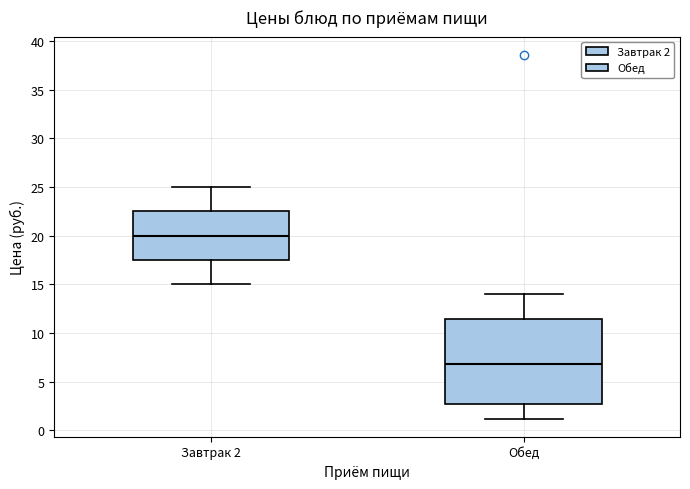

Reading left to right, read every box against the y-axis: the position of its median line, the range the box covers, and the ends of its whiskers. The values are not printed on the chart, so give them approximately, as read against the axis.

Завтрак 2: median 20.0, box 17.5 to 22.5, whiskers 15.0 to 25.0
Обед: median 7.0, box 2.5 to 11.5, whiskers 1.0 to 14.0